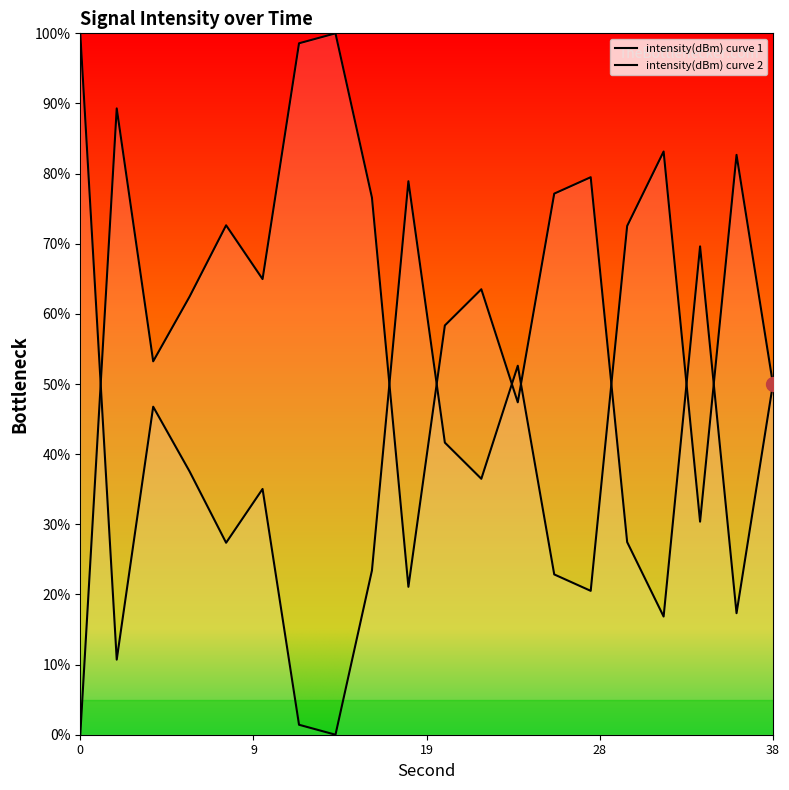

What is the greatest value displayed?

100.0